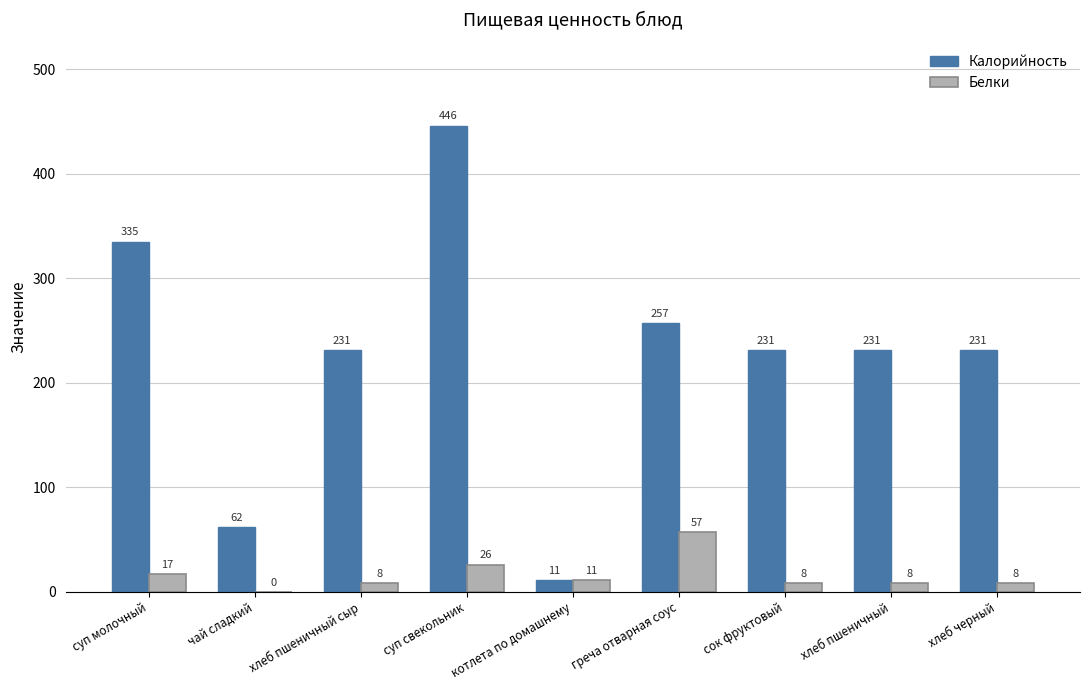

Reading left to right, extract all data points from this chart.

Калорийность: суп молочный=335	чай сладкий=62	хлеб пшеничный сыр=231	суп свекольник=446	котлета по домашнему=11	греча отварная соус=257	сок фруктовый=231	хлеб пшеничный=231	хлеб черный=231
Белки: суп молочный=17	чай сладкий=0	хлеб пшеничный сыр=8	суп свекольник=26	котлета по домашнему=11	греча отварная соус=57	сок фруктовый=8	хлеб пшеничный=8	хлеб черный=8